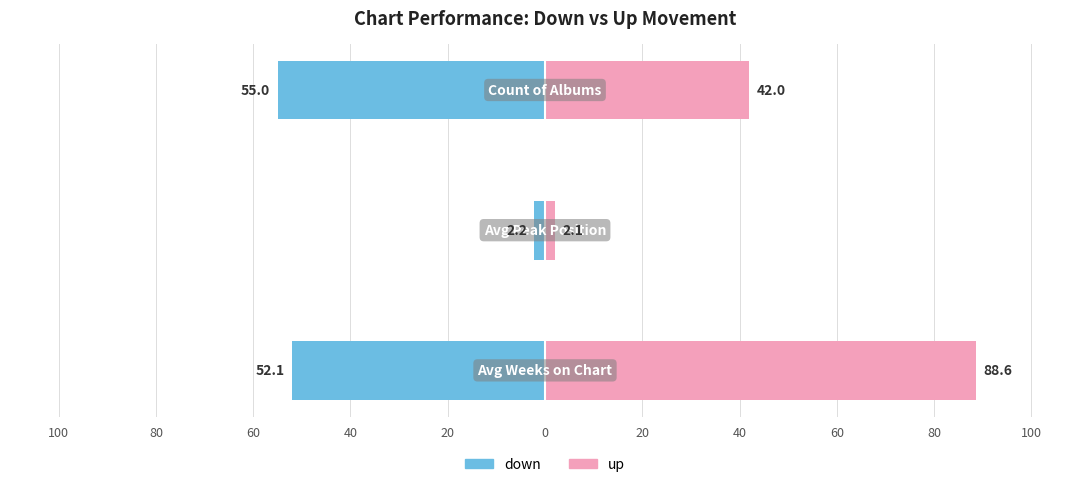

Count the number of categories in the chart.

3